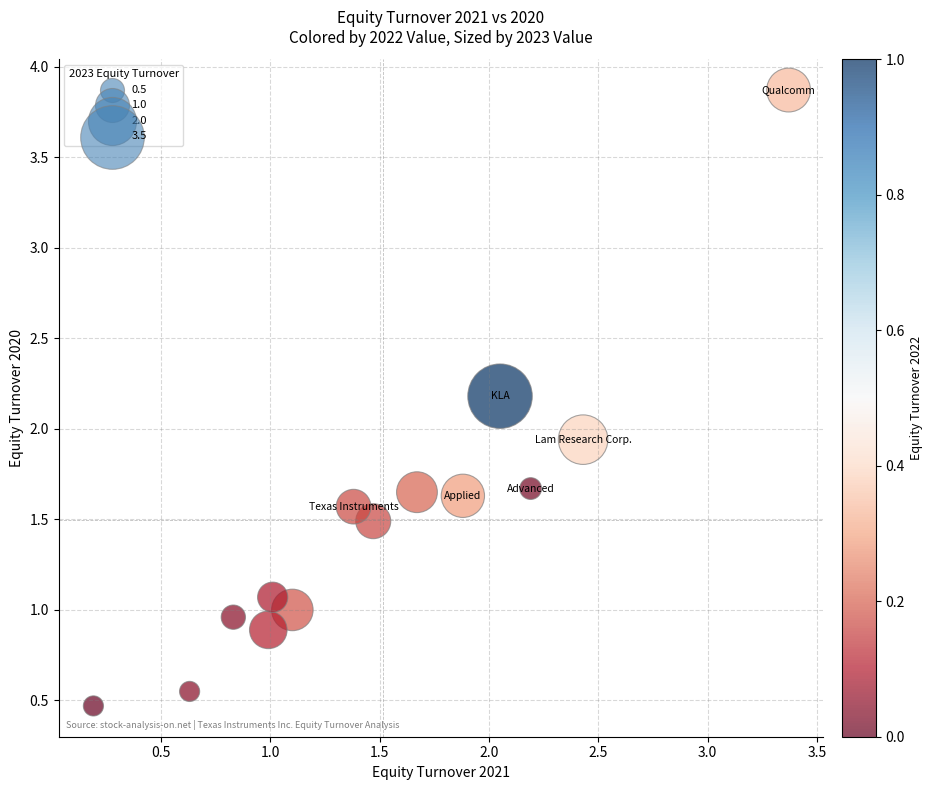

What is the range of Y values (max minus min)?

3.4